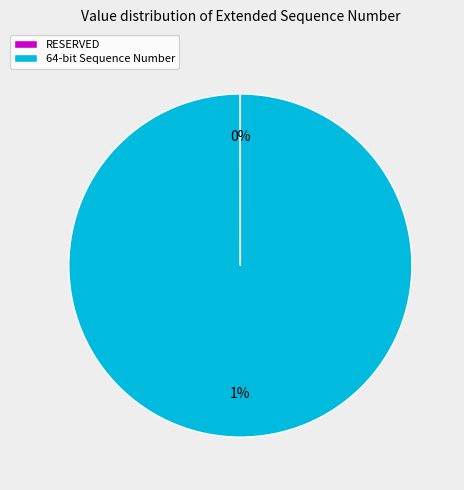

Which category has the biggest portion of the pie?

64-bit Sequence Number